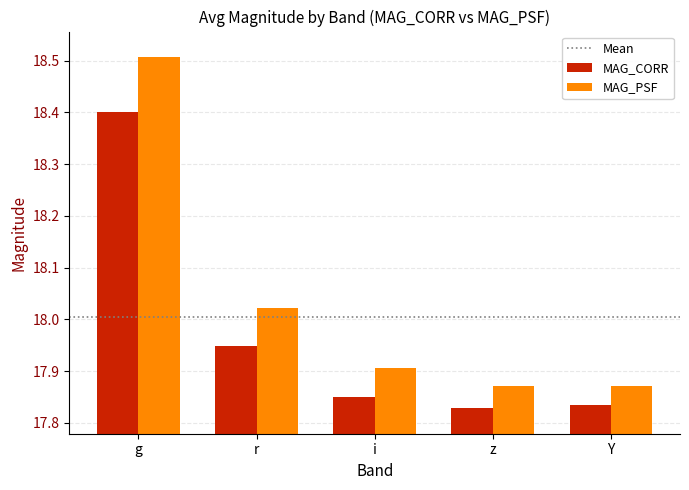

The value of MAG_CORR at i is 11.5. True or false?

False